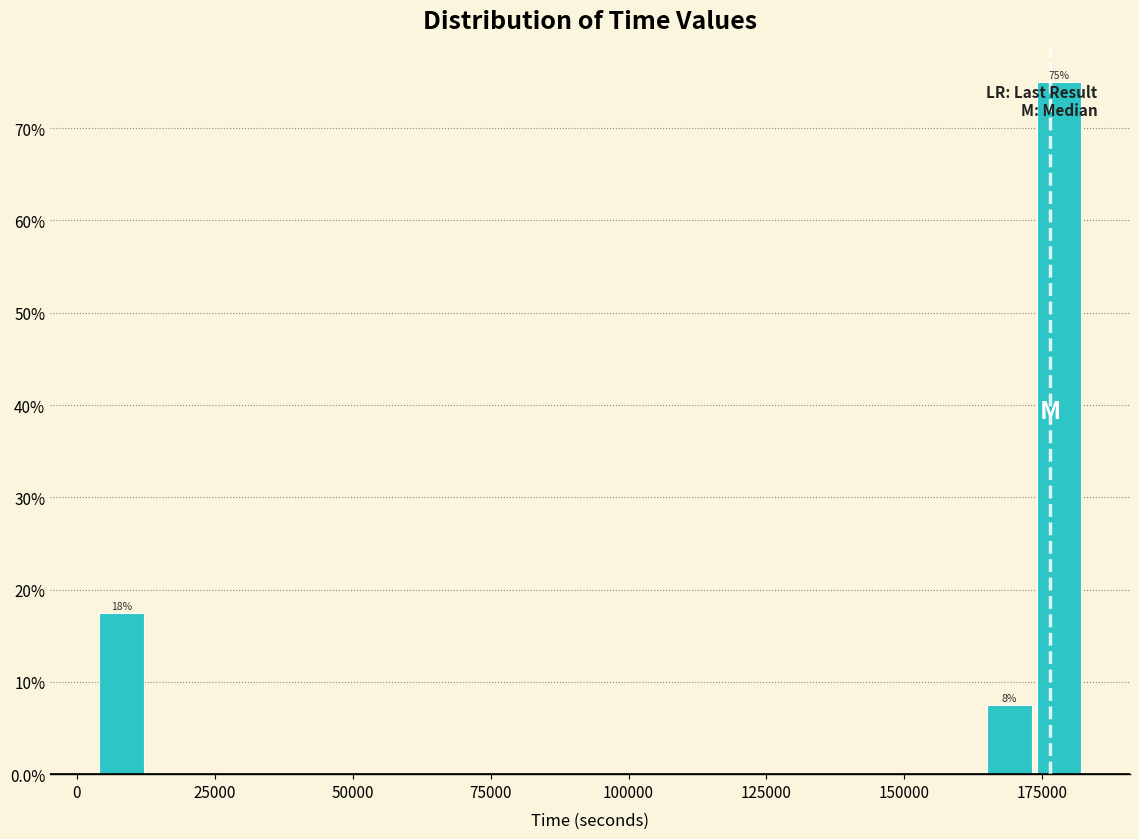

Around what value on the x-axis is the tallest bar? Give the approximate position of its centre, as read against the axis.

180000